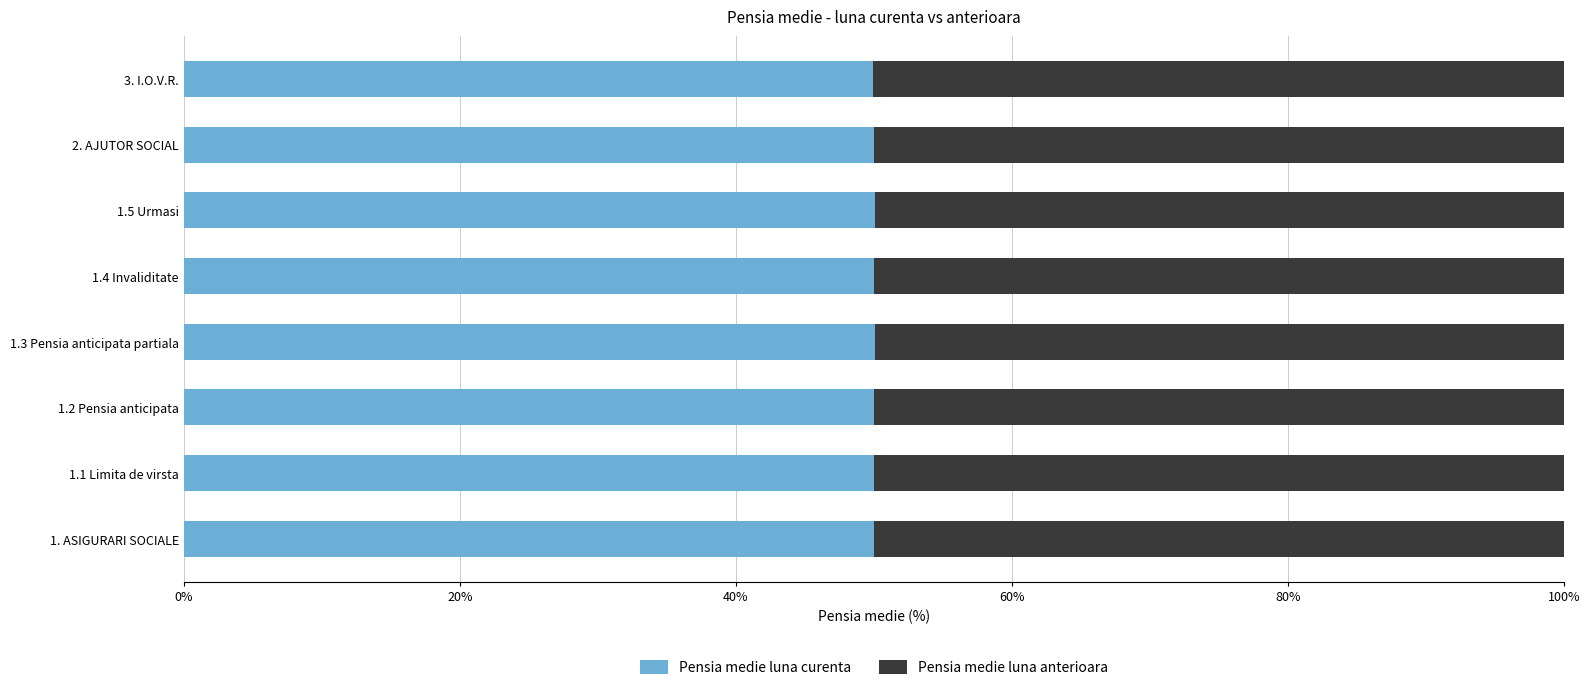

The value of Pensia medie luna curenta at 1.1 Limita de virsta is 68.0. True or false?

False